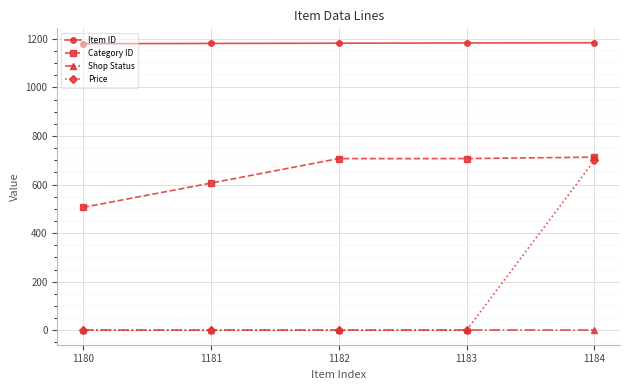

True or false: Price has more than 2 interior local peaks.

False